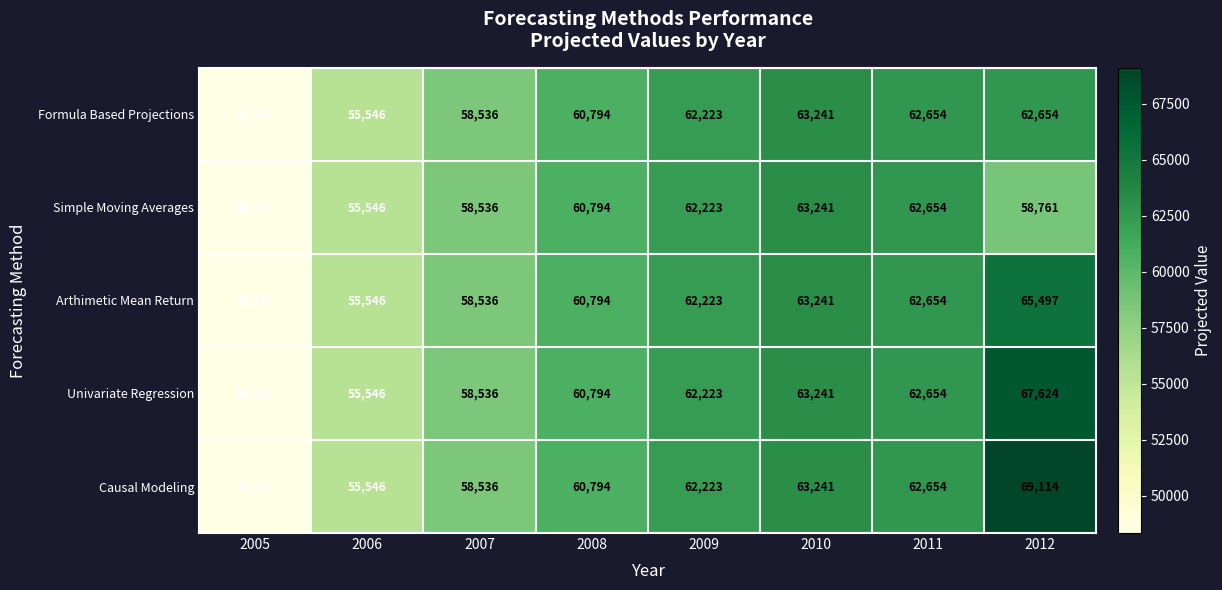

What is the total value across all series at 2008?

303970